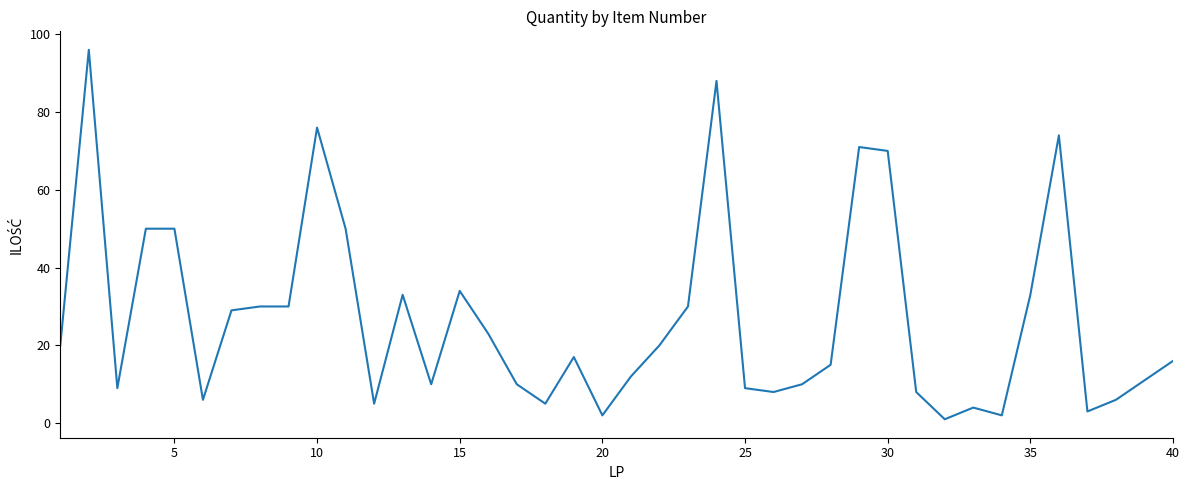

Does the chart have visible grid lines?

No